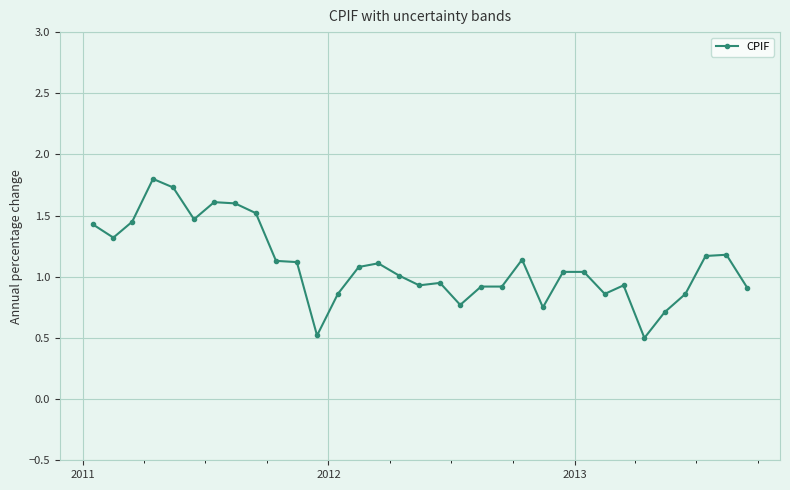

True or false: the data has more than 1 interior local peaks.

True